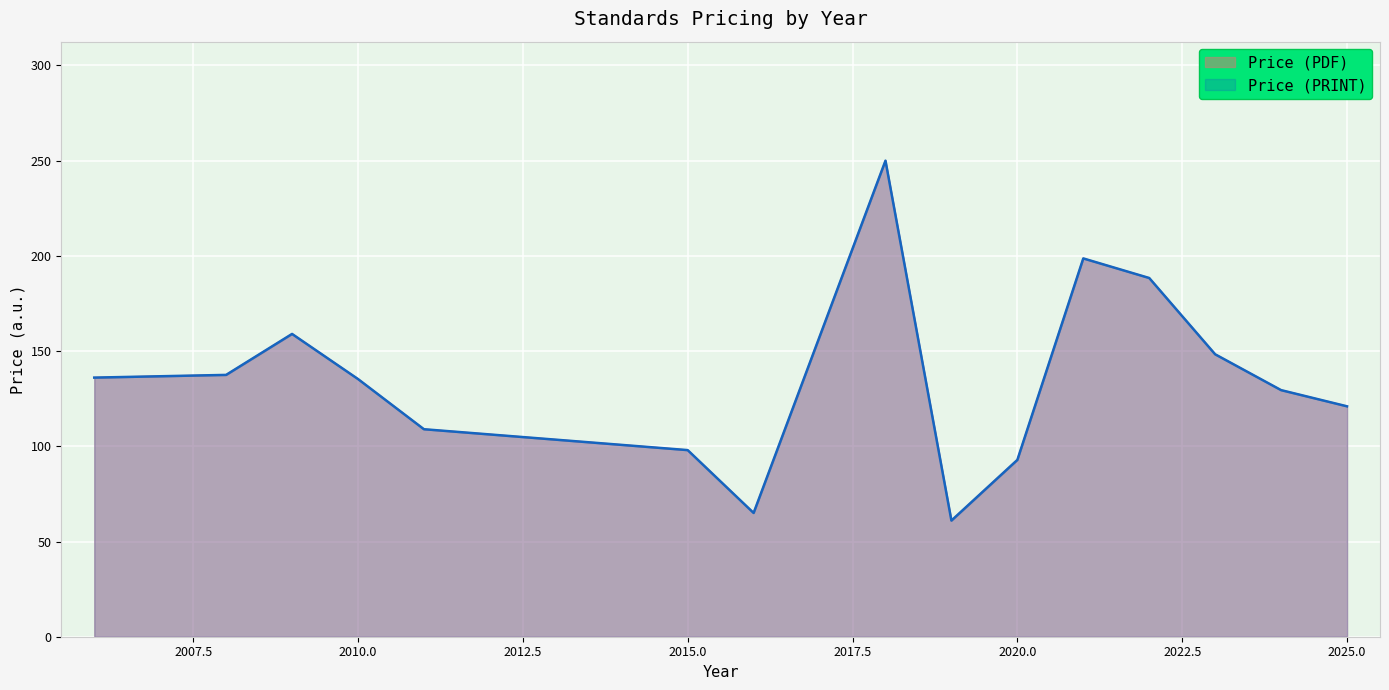

Does the chart display data point markers on the line(s)?

No